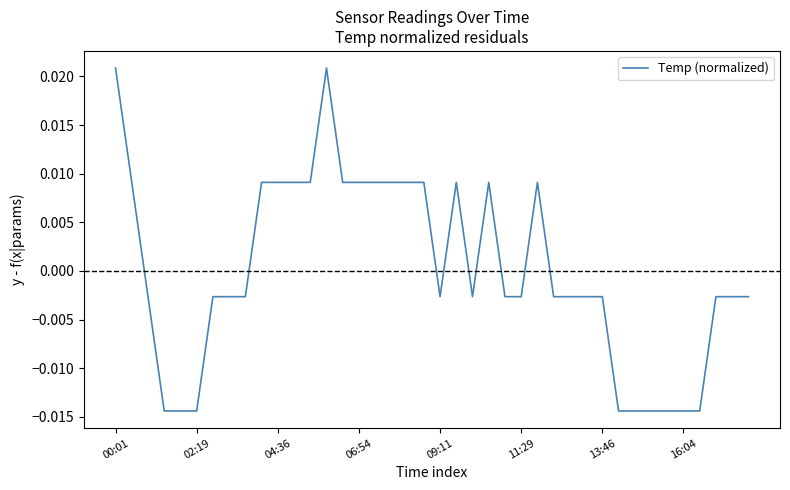

At which category does the data reach its first local peak?

13